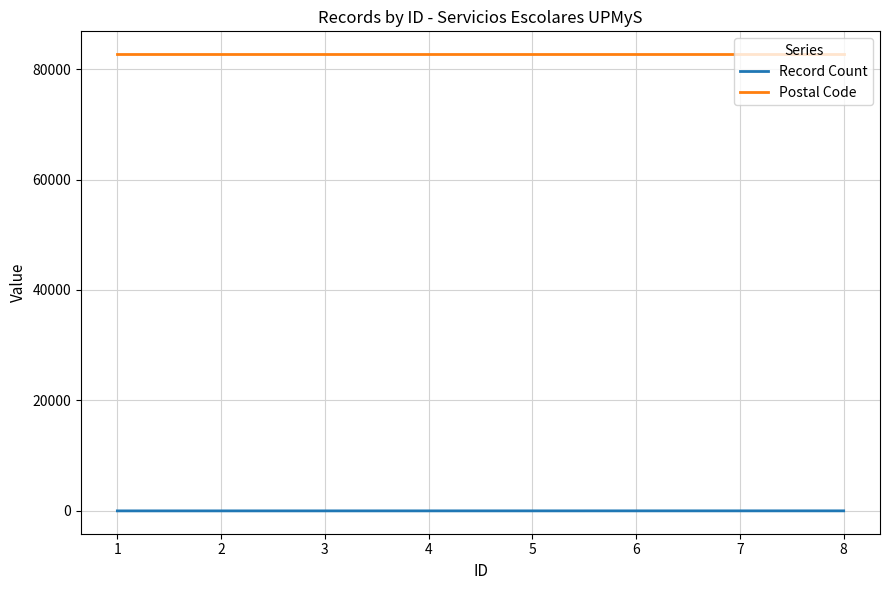

Which series has the largest total across all categories?

Postal Code